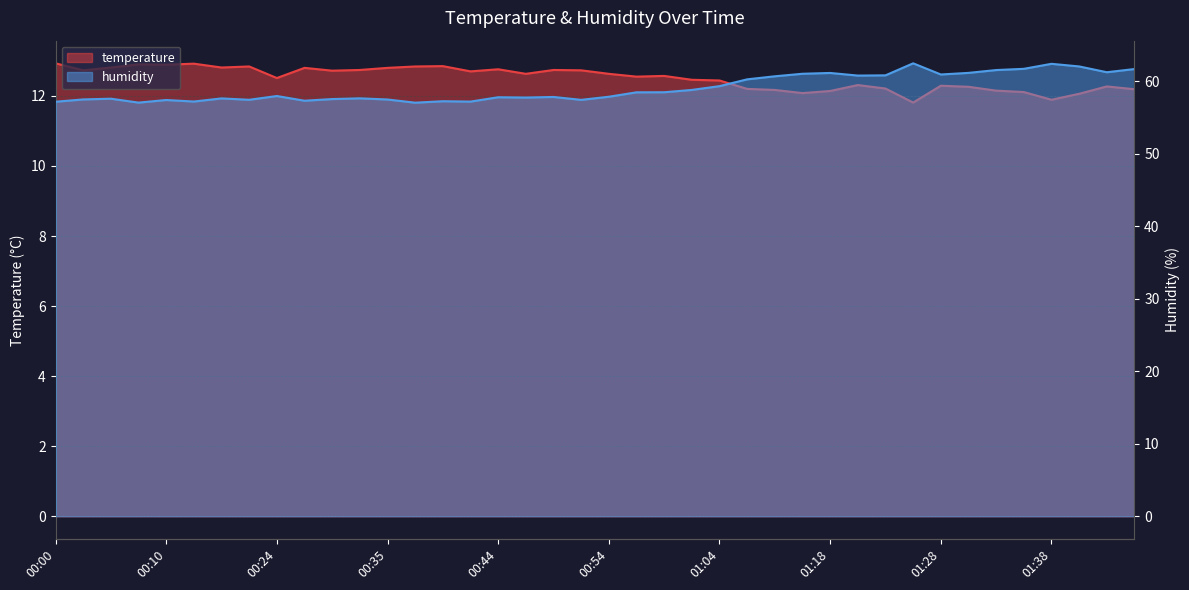

How many lines are shown in the chart?

2